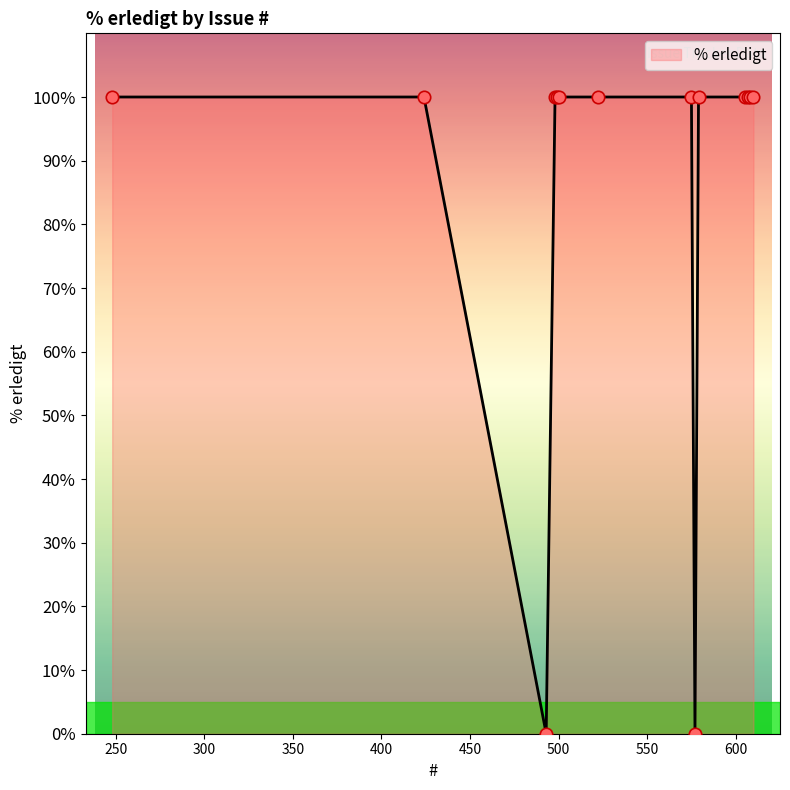

What is the difference between the maximum and minimum values?

100